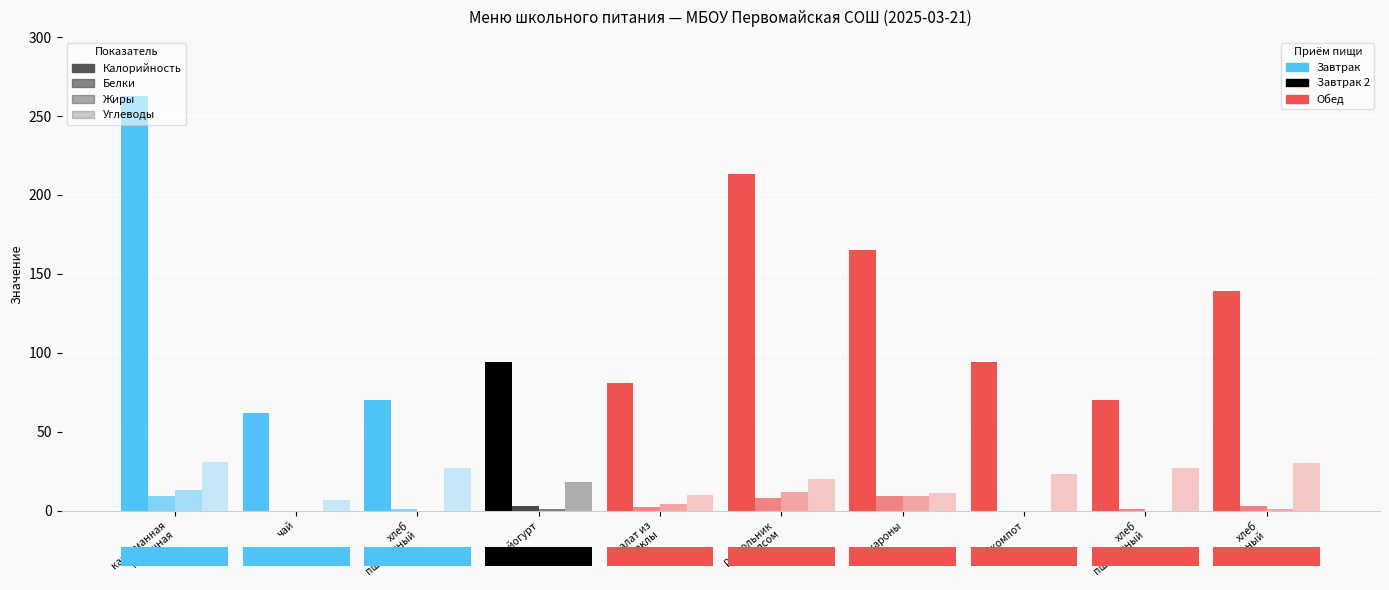

Reading right to left, transcribe all the data shown in this chart.

Калорийность: хлеб
черный=139	хлеб
пшеничный=70	компот=94	макароны=165	рассольник
с мясом=213	салат из
свеклы=81	йогурт=94	хлеб
пшеничный=70	чай=62	каша манная
молочная=263
Белки: хлеб
черный=3	хлеб
пшеничный=1	компот=0	макароны=9	рассольник
с мясом=8	салат из
свеклы=2	йогурт=3	хлеб
пшеничный=1	чай=0	каша манная
молочная=9
Жиры: хлеб
черный=1	хлеб
пшеничный=0	компот=0	макароны=9	рассольник
с мясом=12	салат из
свеклы=4	йогурт=1	хлеб
пшеничный=0	чай=0	каша манная
молочная=13
Углеводы: хлеб
черный=30	хлеб
пшеничный=27	компот=23	макароны=11	рассольник
с мясом=20	салат из
свеклы=10	йогурт=18	хлеб
пшеничный=27	чай=7	каша манная
молочная=31